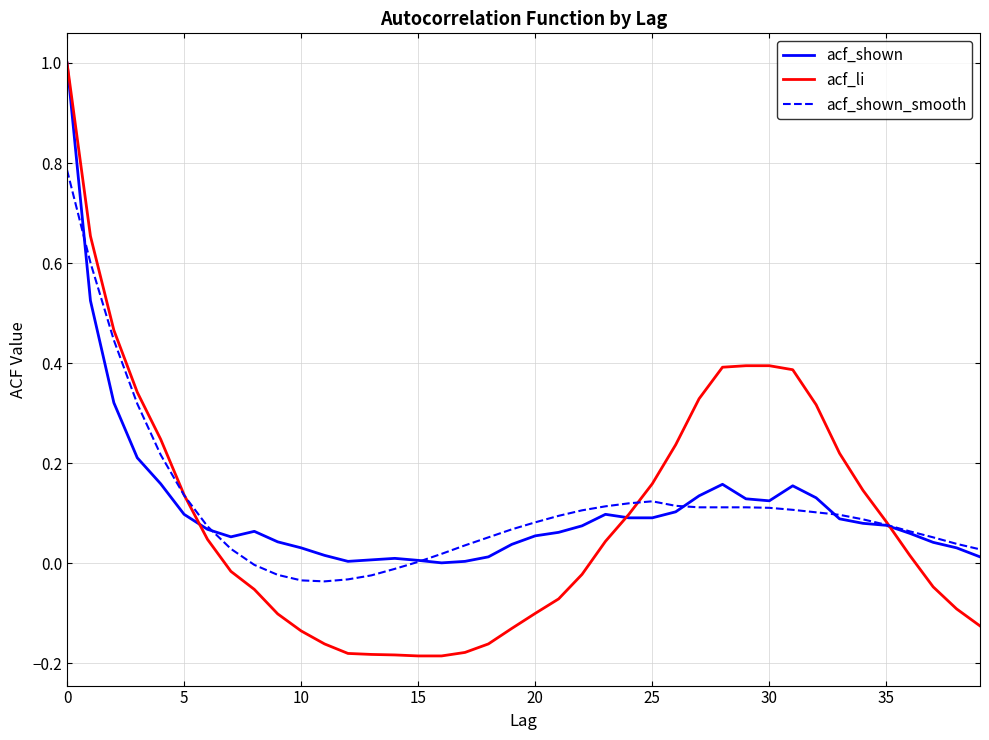

Which series has the largest range (max minus min)?

acf_li